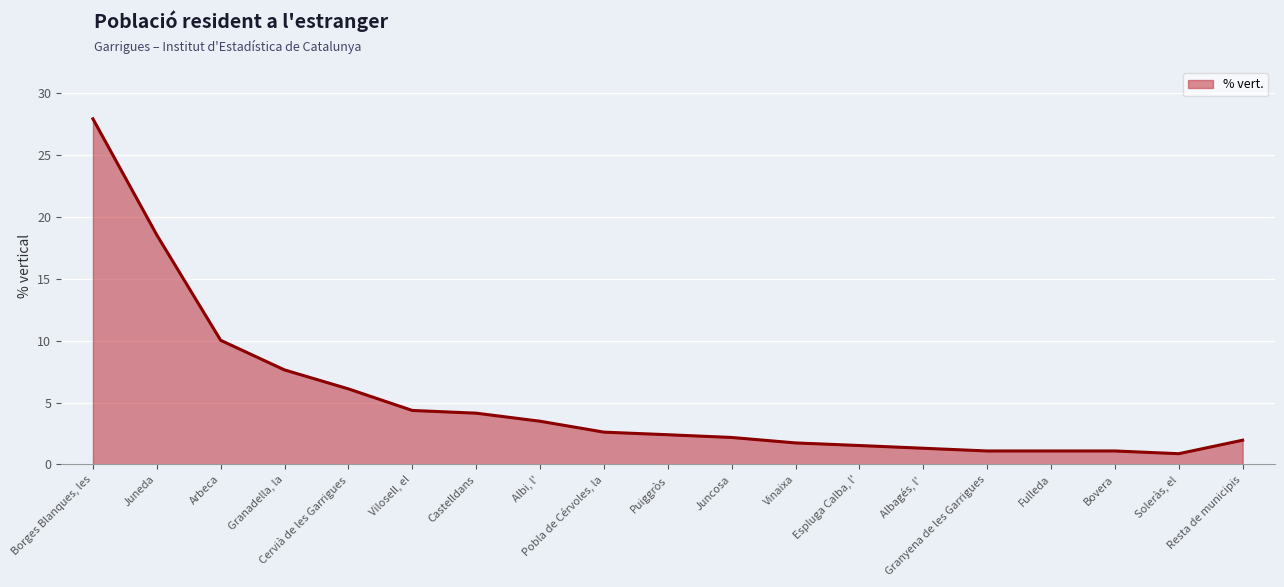

What is the greatest value displayed?

27.9